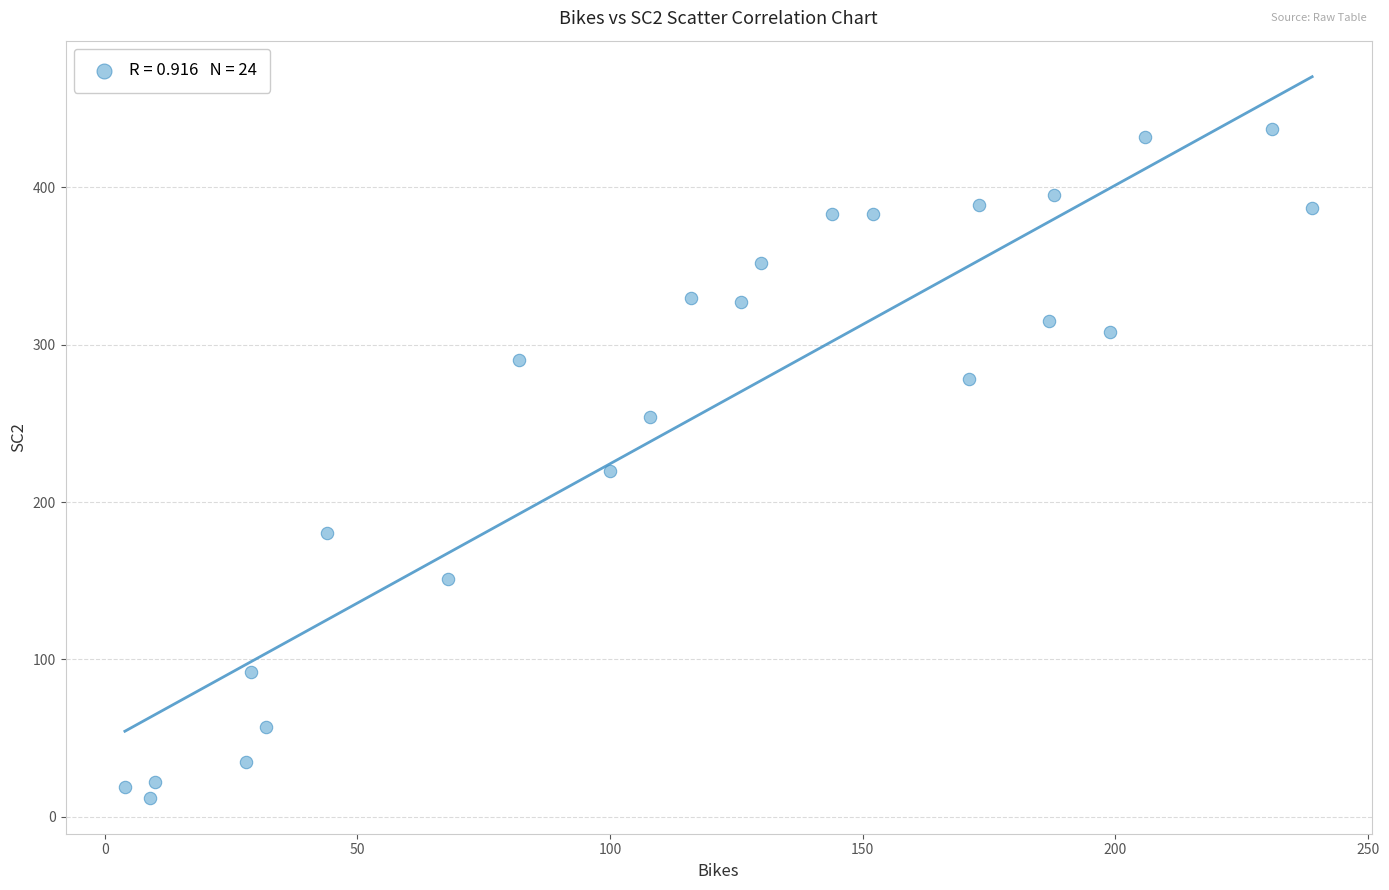

What is the range of Y values (max minus min)?

425